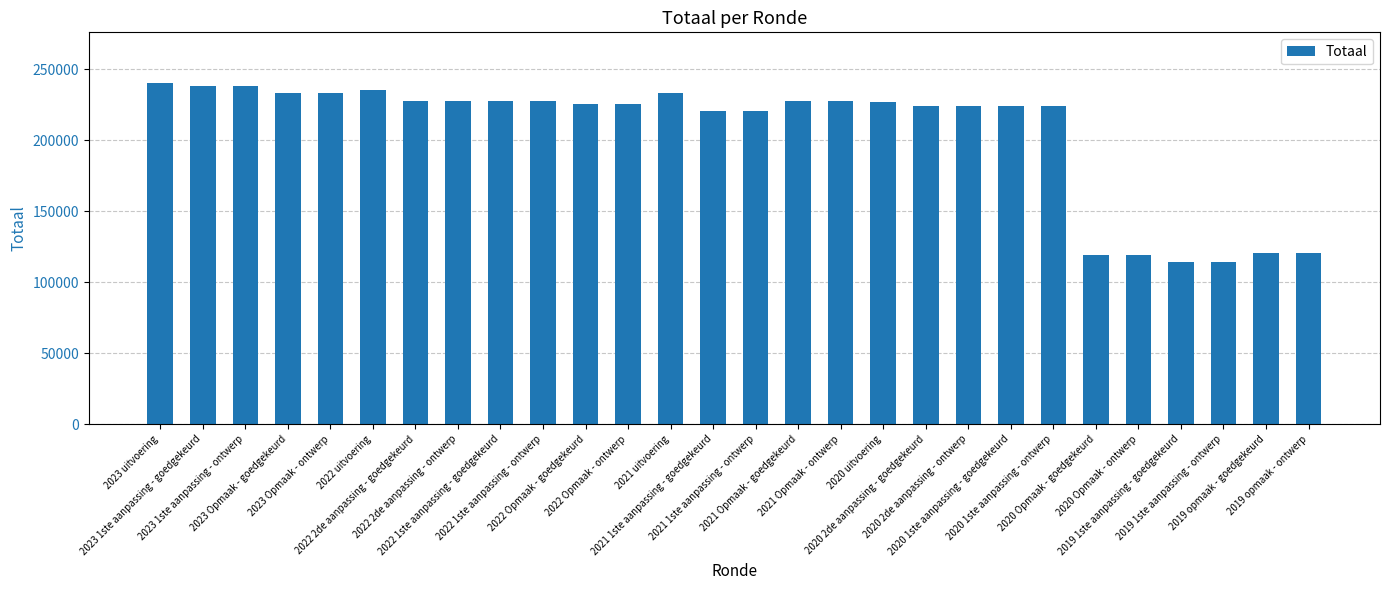

What is the greatest value displayed?

239871